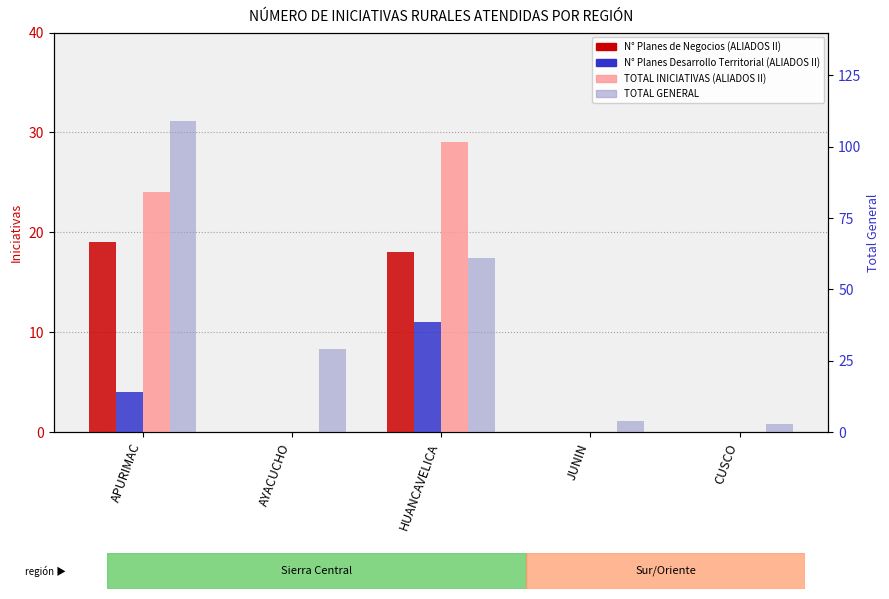

How many bars are there in each group?

4